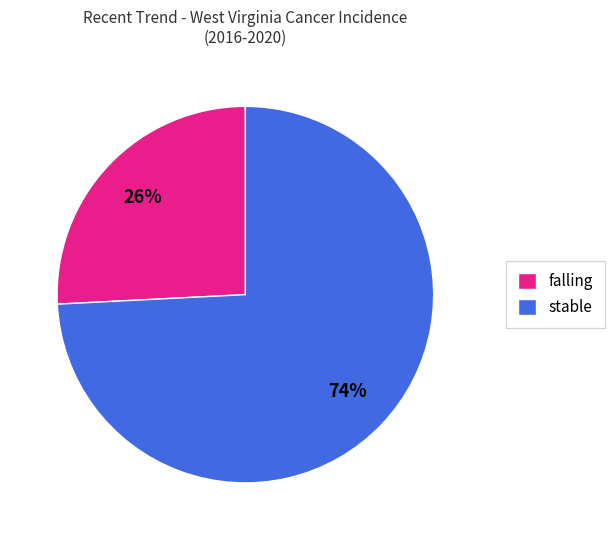

To the nearest percent, what is the difference between the largest and smallest slice percentages?

48%